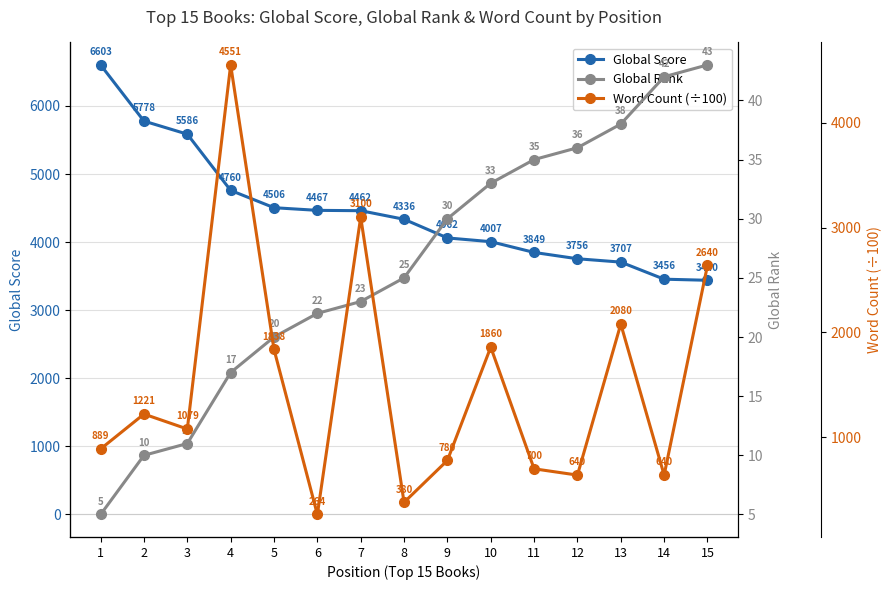

At 11, list the series in order from largest to smallest.

Global Score, Word Count (÷100), Global Rank